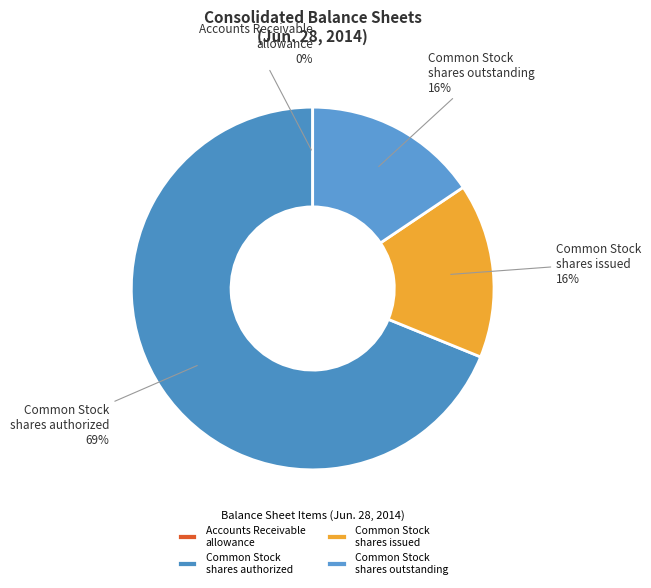

Is there a majority slice in this chart?

Yes